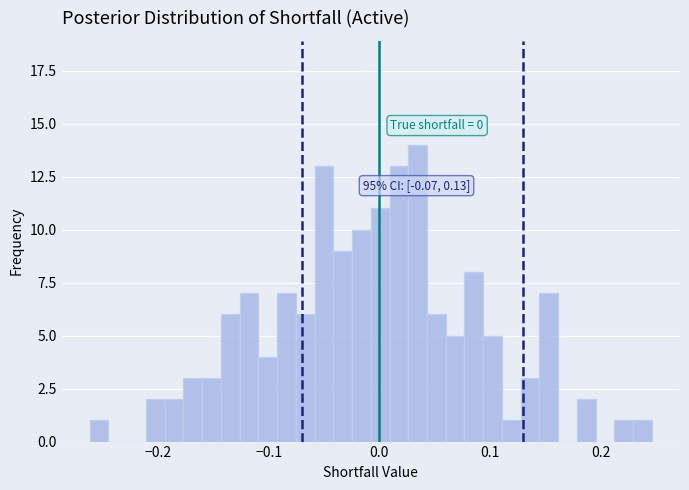

Read against the x-axis, roughly where is the centre of the tallest bar?

0.03